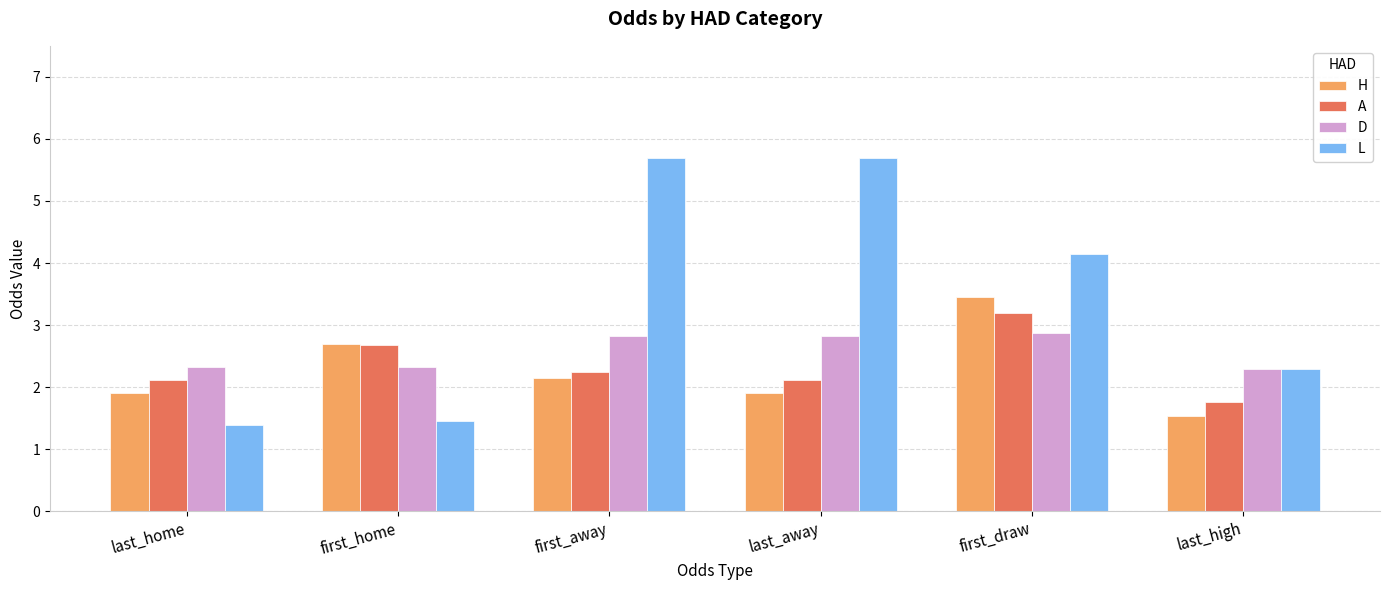

At how many categories does at least one series exceed 4?

3